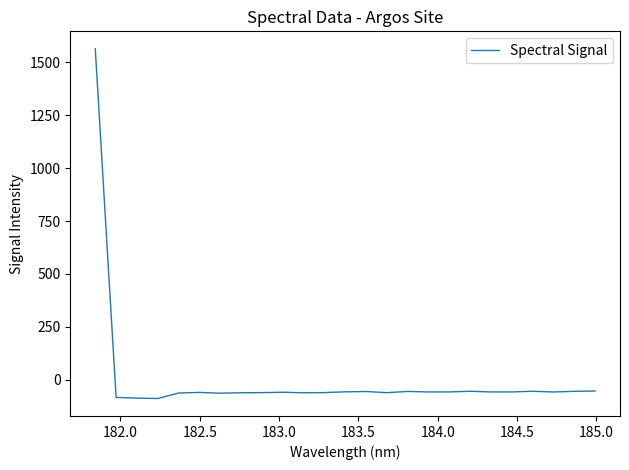

What is the minimum value shown in the chart?

-88.3